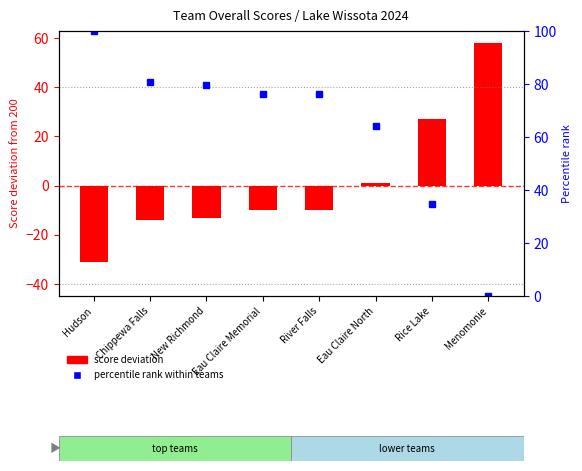

Rank the categories by Team Overall Score value from lowest to highest.

Hudson, Chippewa Falls, New Richmond, Eau Claire Memorial, River Falls, Eau Claire North, Rice Lake, Menomonie